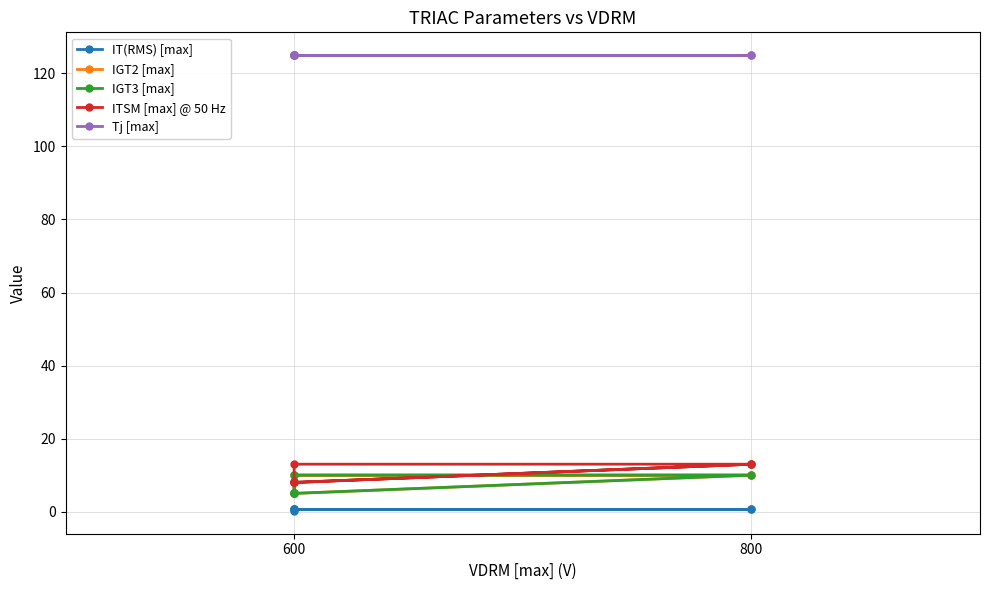

At which label does ITSM [max] @ 50 Hz reach its minimum?

600